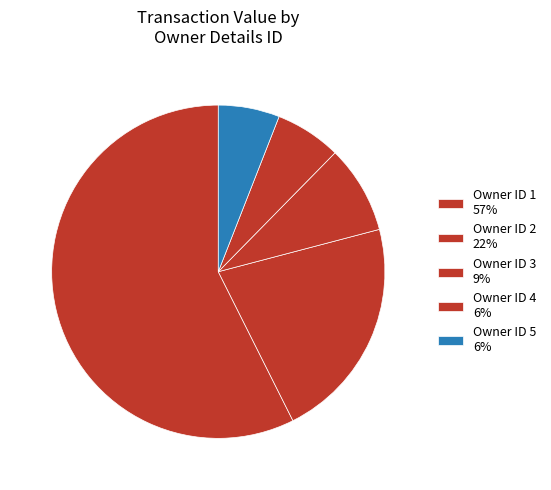

Count the number of slices in the pie.

5